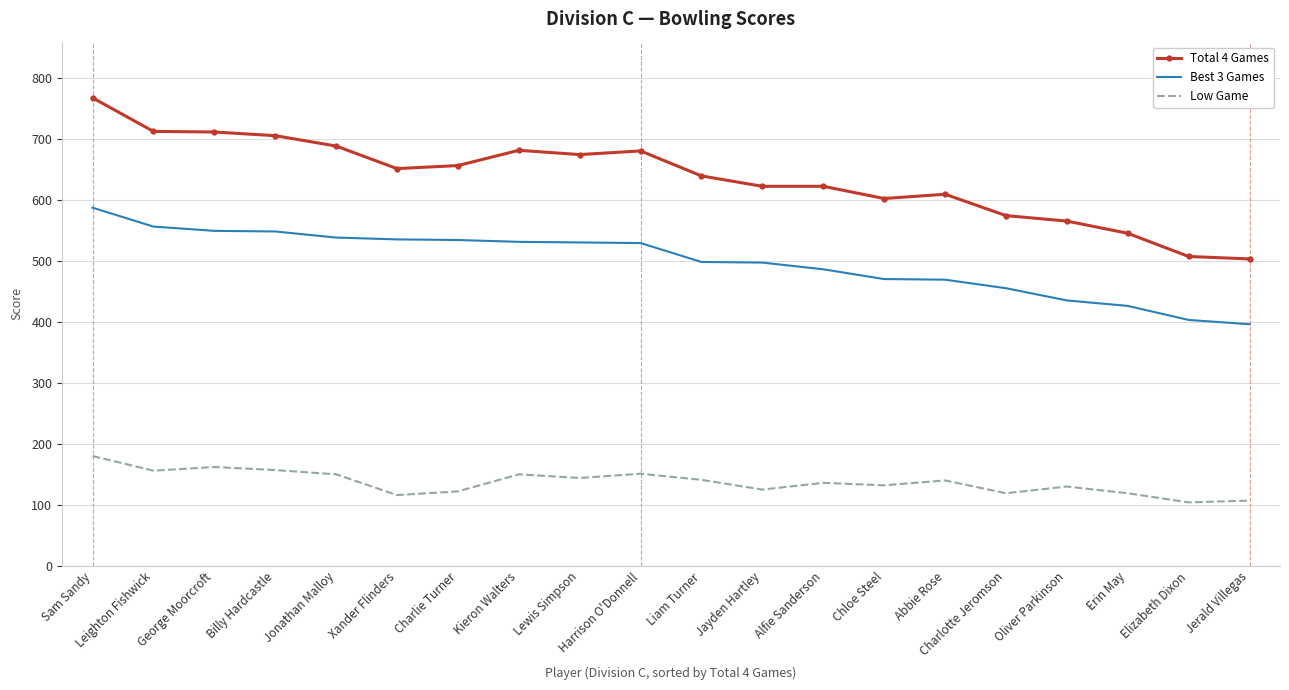

Is it true that Low Game equals 150 at Kieron Walters?

True